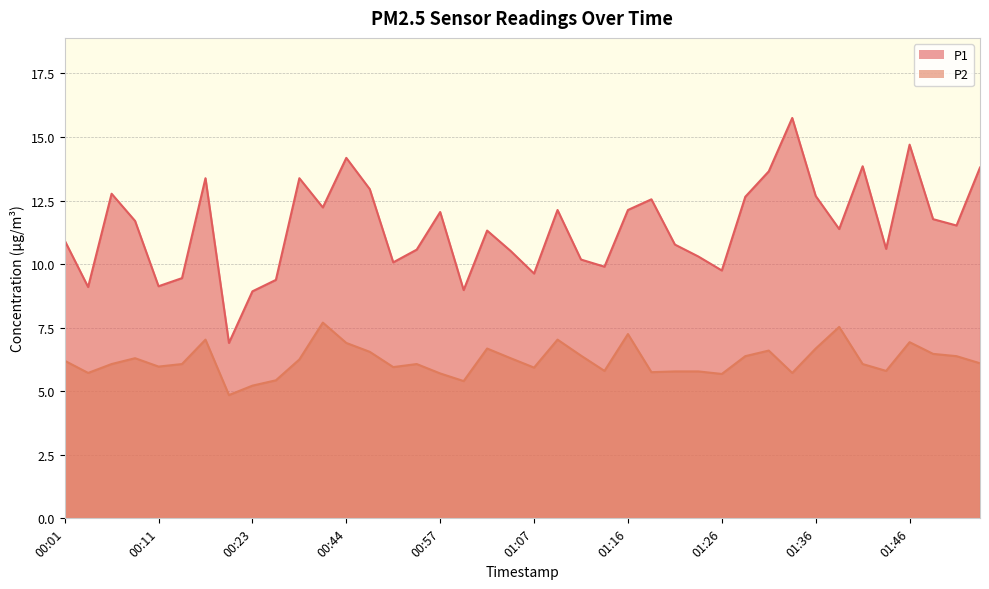

Which category has the lowest value in the P1 series?

00:18